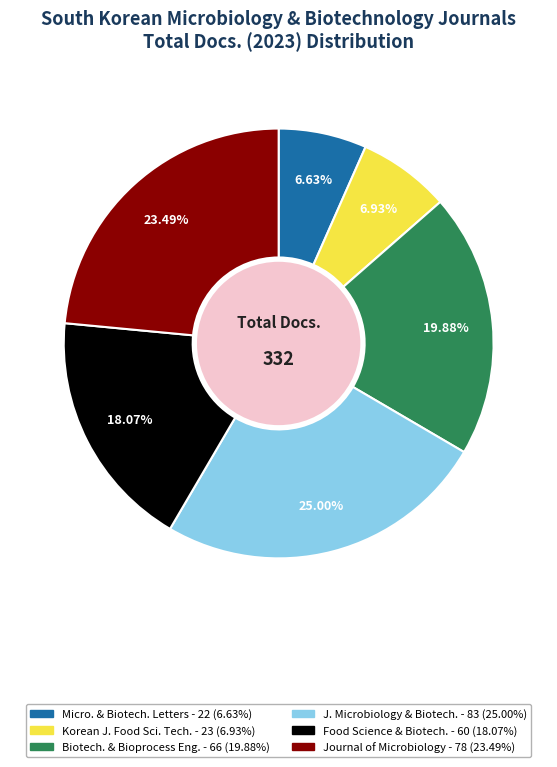

Does any single category account for the majority?

No